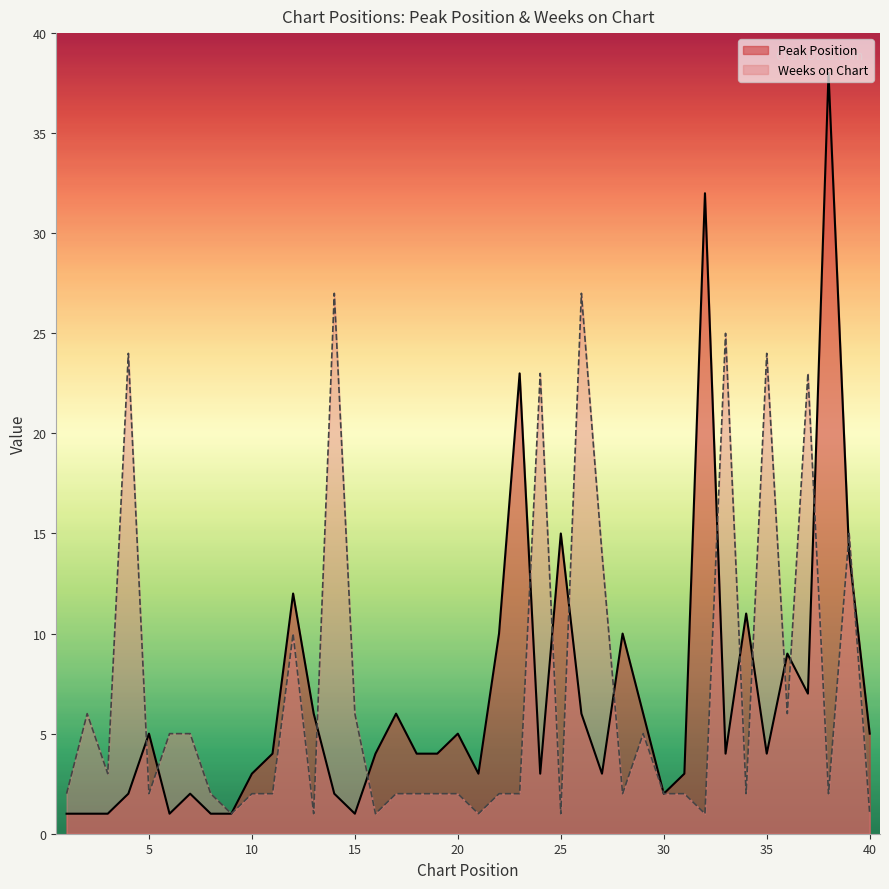

Which series has the largest total across all categories?

Weeks on Chart